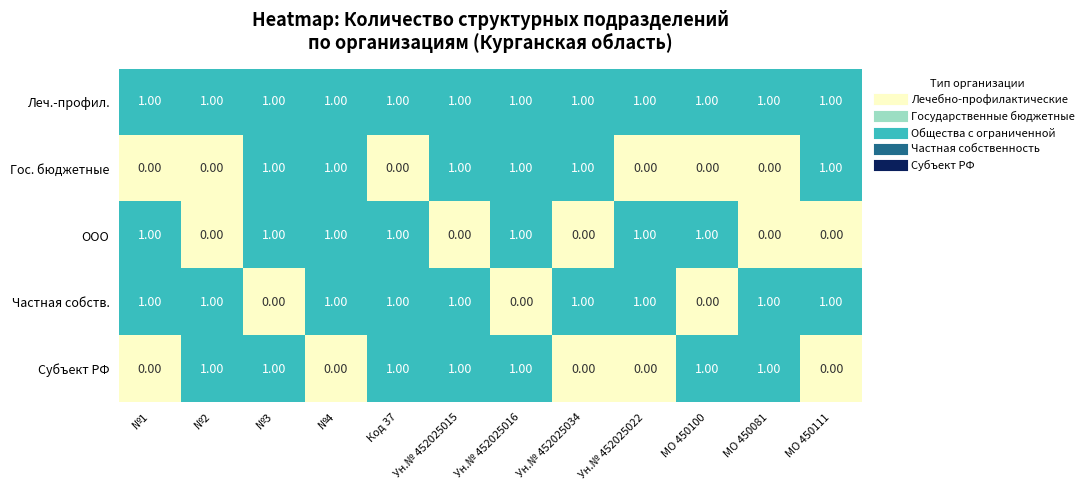

At how many categories does at least one series exceed 0?

12